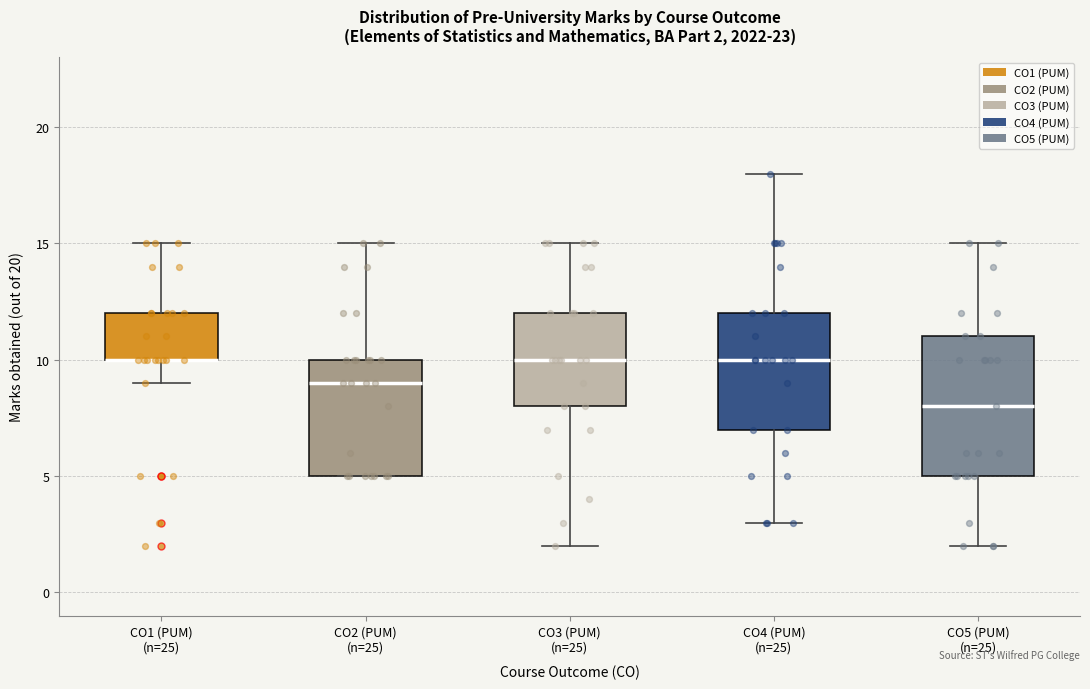

Comparing the boxes themselves (not the whiskers), which one is the tallest?

CO5 (PUM) (n=25)